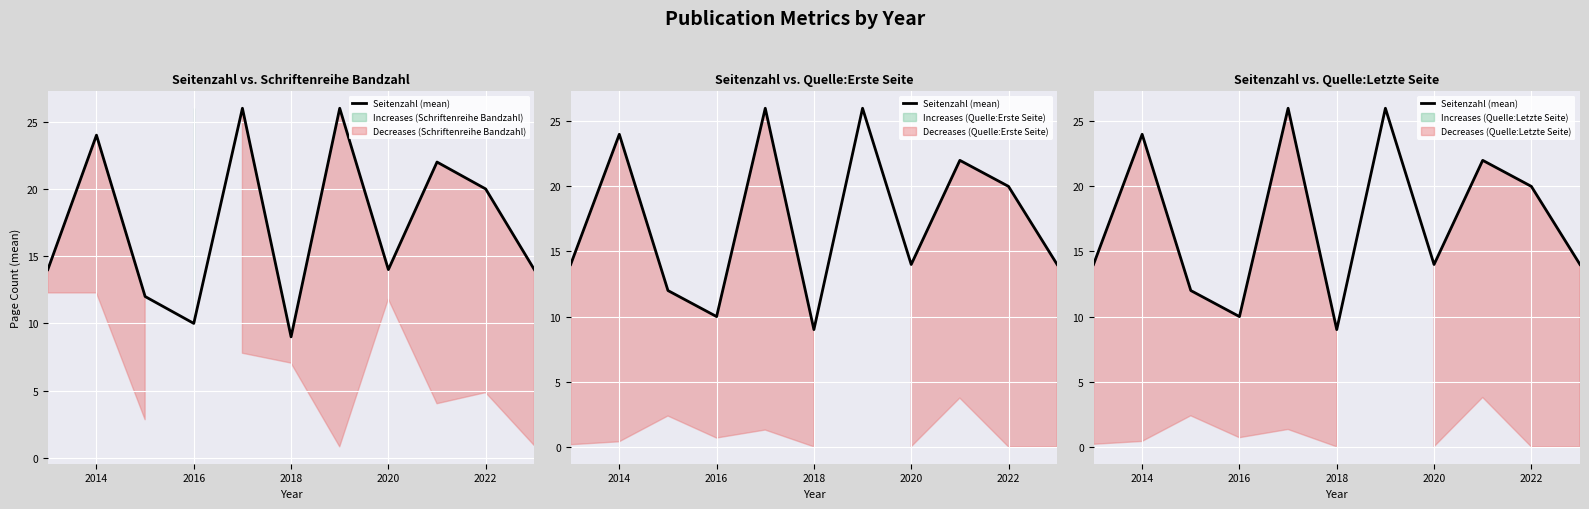

Between 9 and 2020, which is larger?

2020